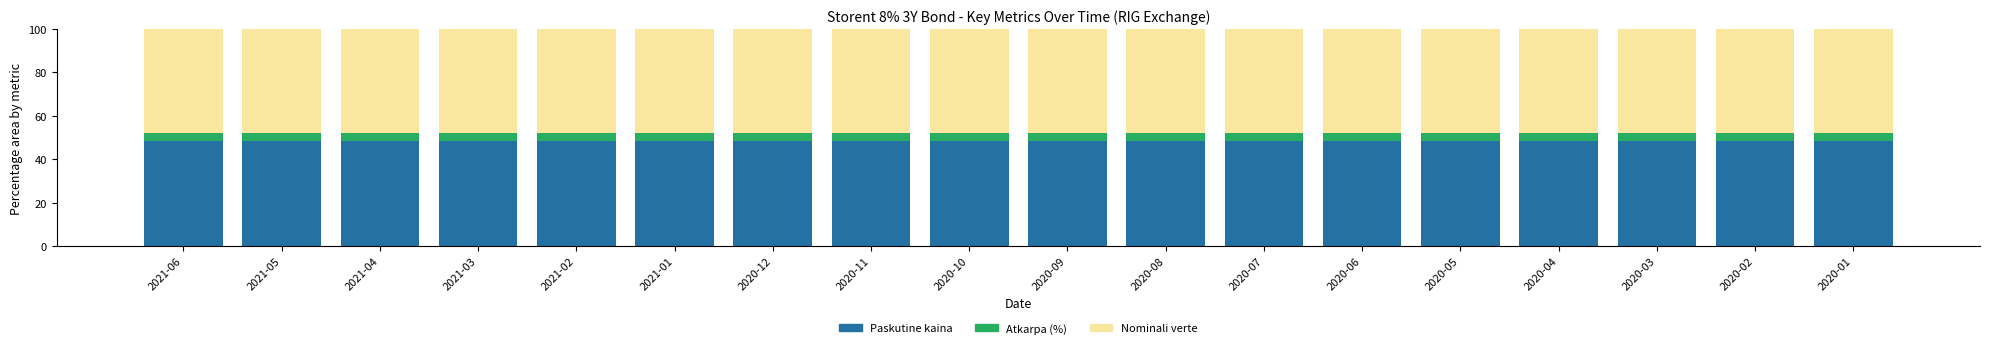

What are all the series names shown in the legend?

Paskutine kaina, Atkarpa (%), Nominali verte